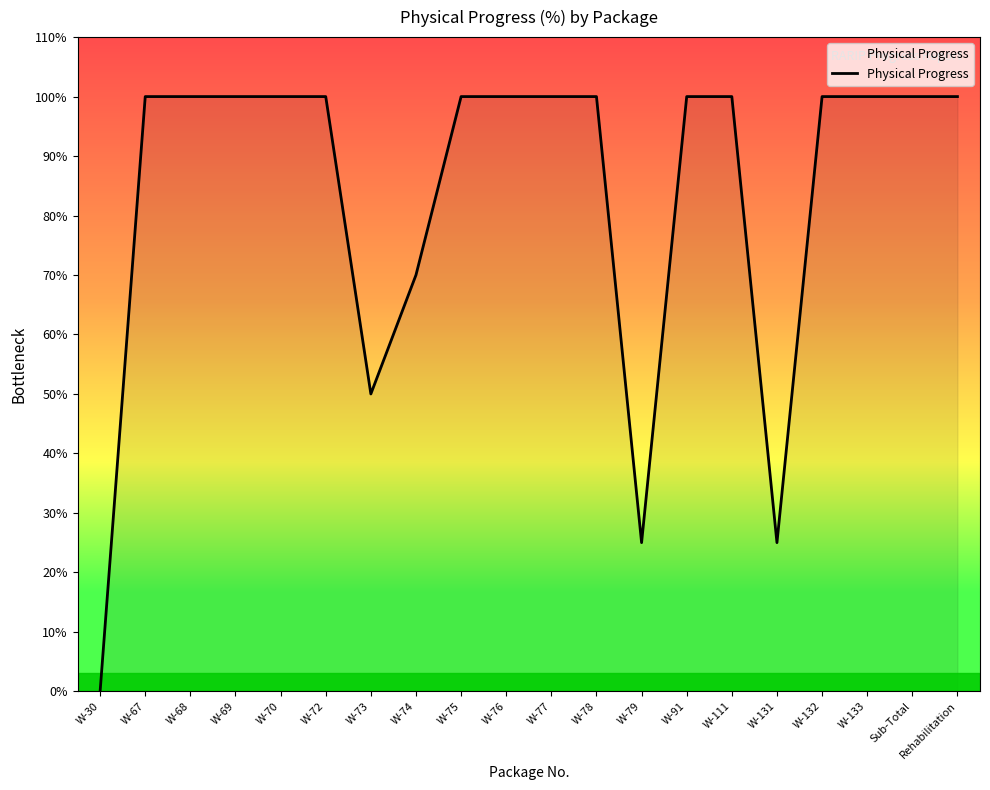

What is the label of the 11th point from the left?

W-77